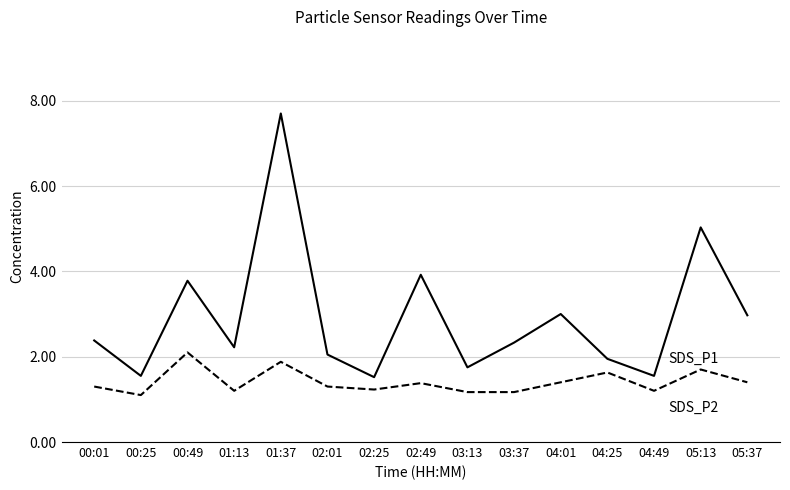

How many distinct data groups are displayed?

2